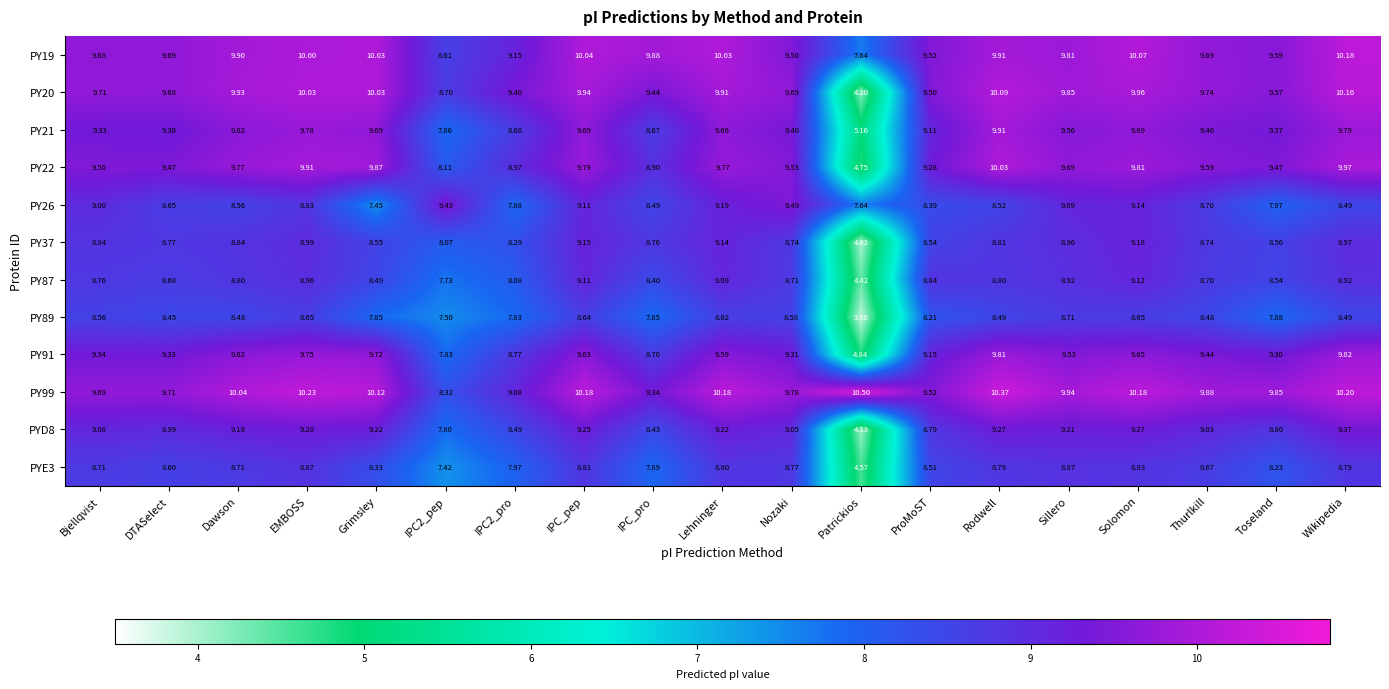

At how many categories does at least one series exceed 7?

19